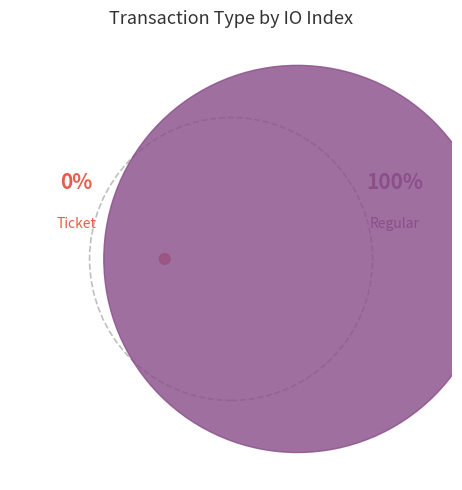

The Regular slice represents 100% of the pie. True or false?

True